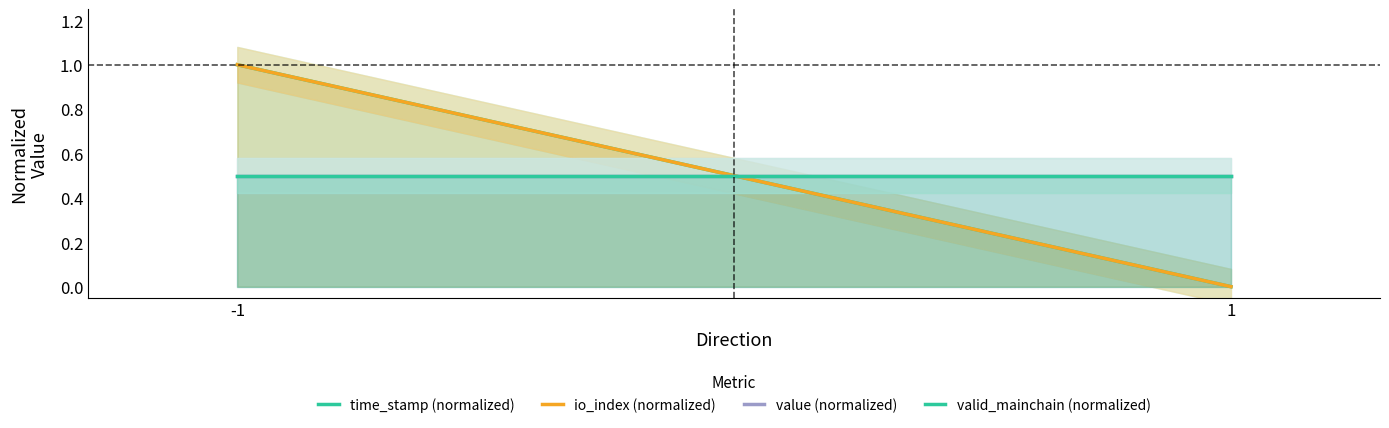

What is the difference between the highest and lowest values at -1?

0.5